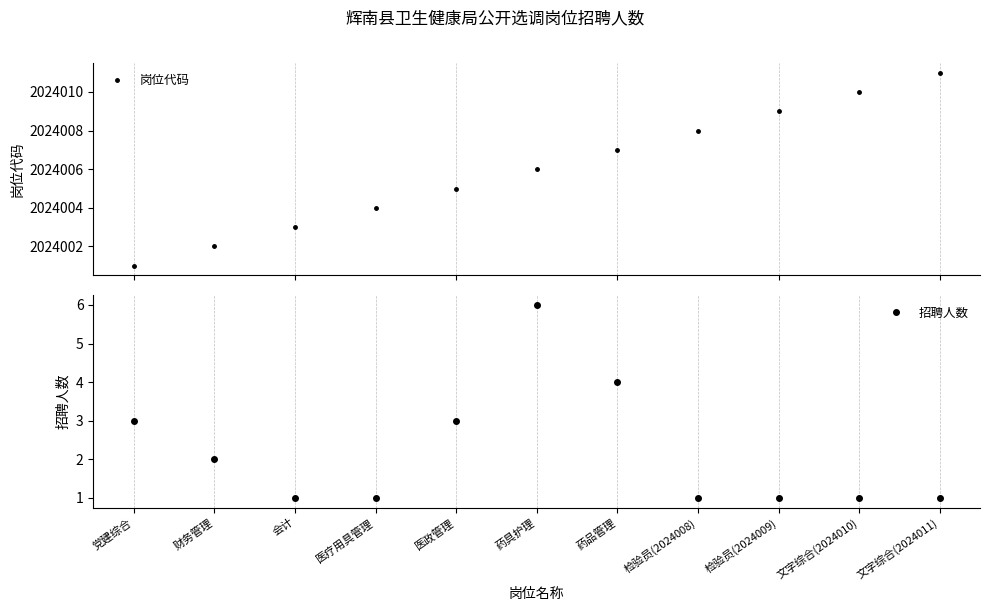

True or false: 招聘人数 and 岗位代码 cross at least once.

False